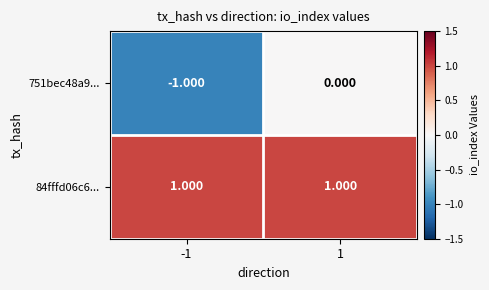

Is the value of 751bec48a9... at 1 greater than the value of 84fffd06c6... at 1?

No